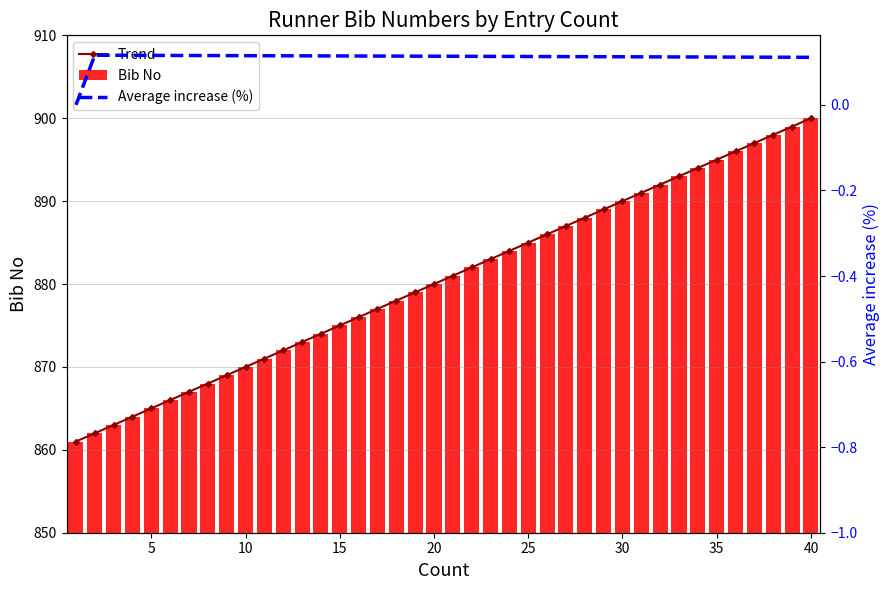

What is the difference between the maximum and minimum values in the Bib No series?

39